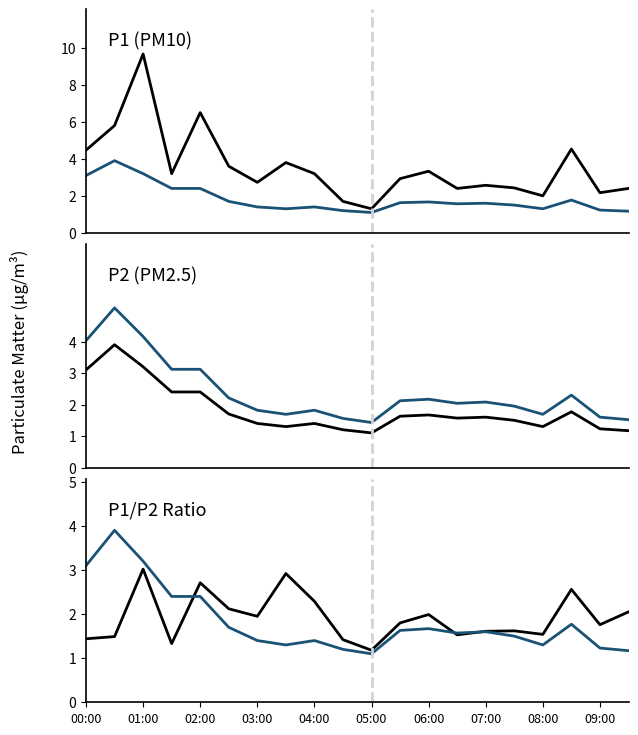

What is the maximum value shown in the chart?

9.7